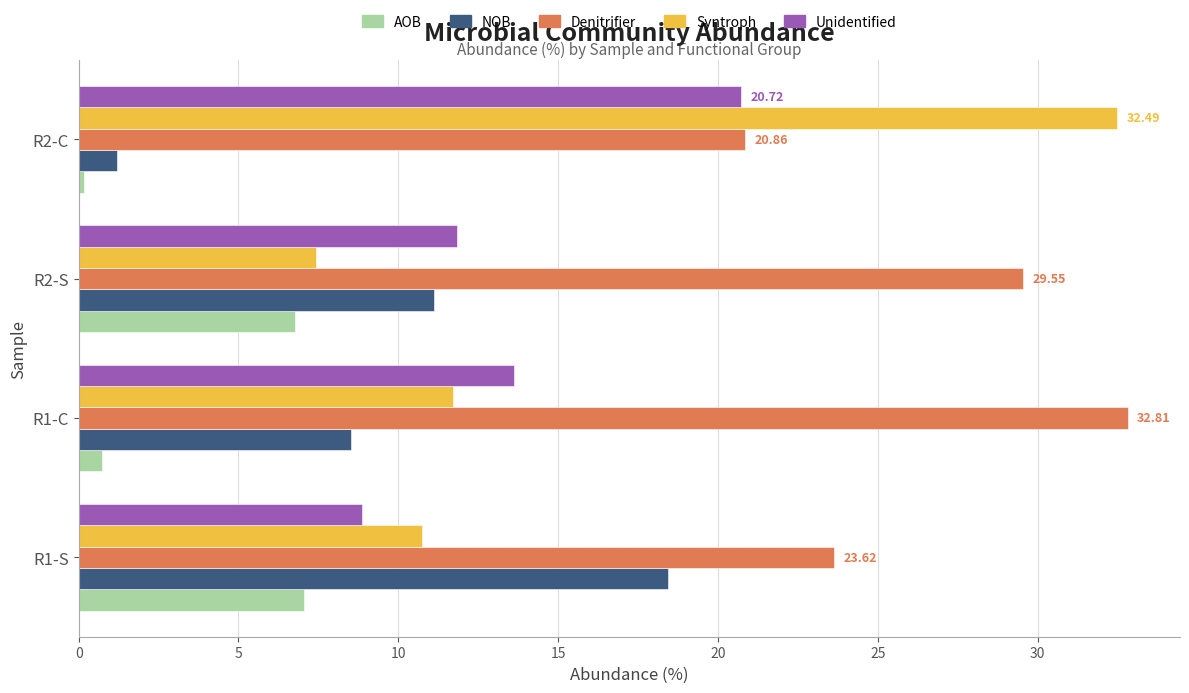

What is the spread (max minus min) of values at R1-C?

32.1